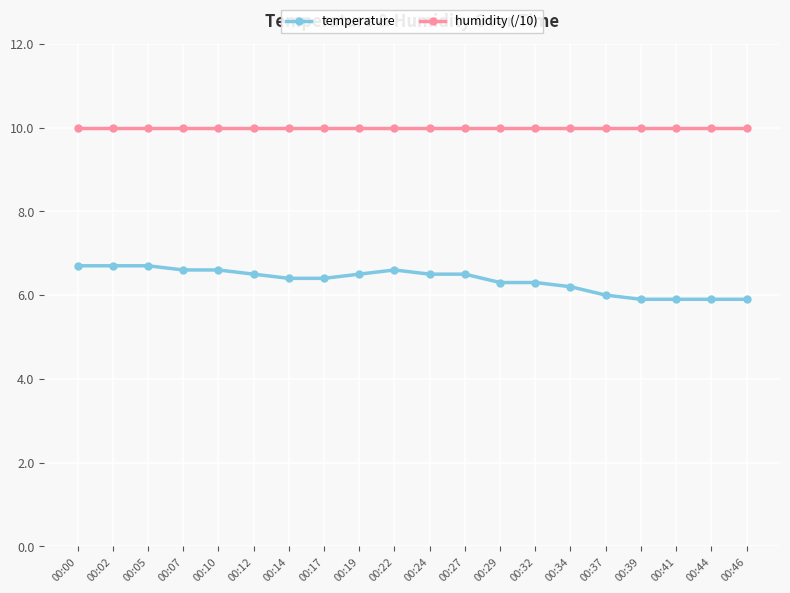

List the series in order of their peak value, highest first.

humidity (/10), temperature